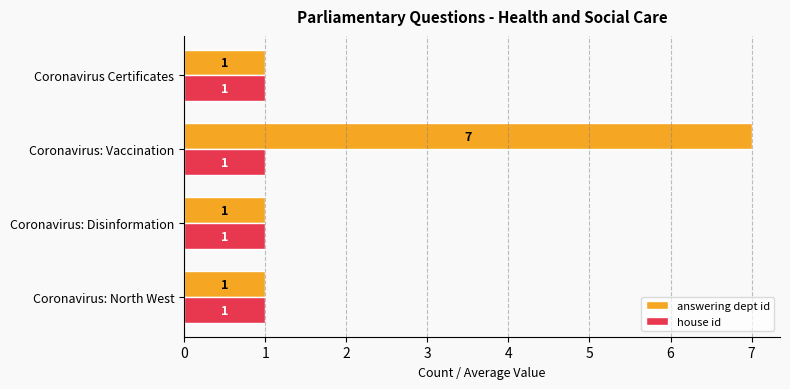

What are all the series names shown in the legend?

answering dept id, house id